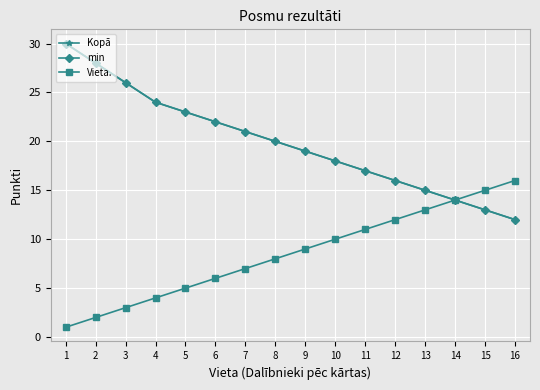

How many distinct data groups are displayed?

3